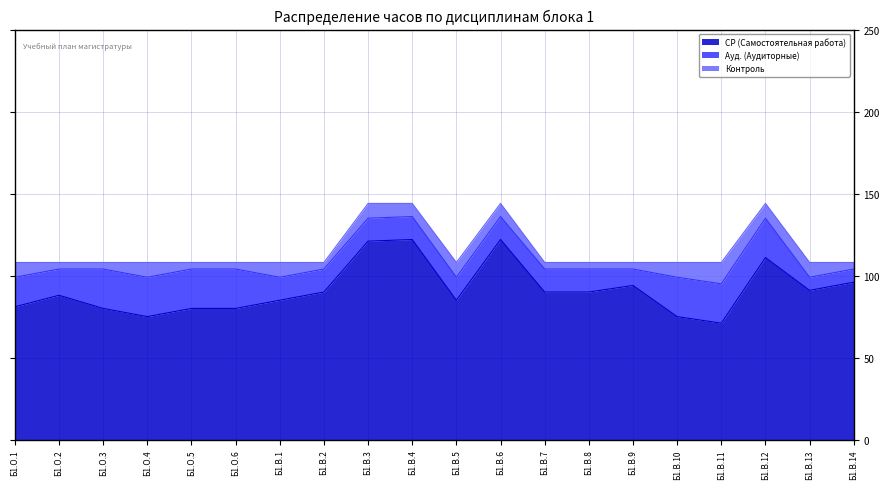

Which category has the highest value across all series?

Б1.В.4